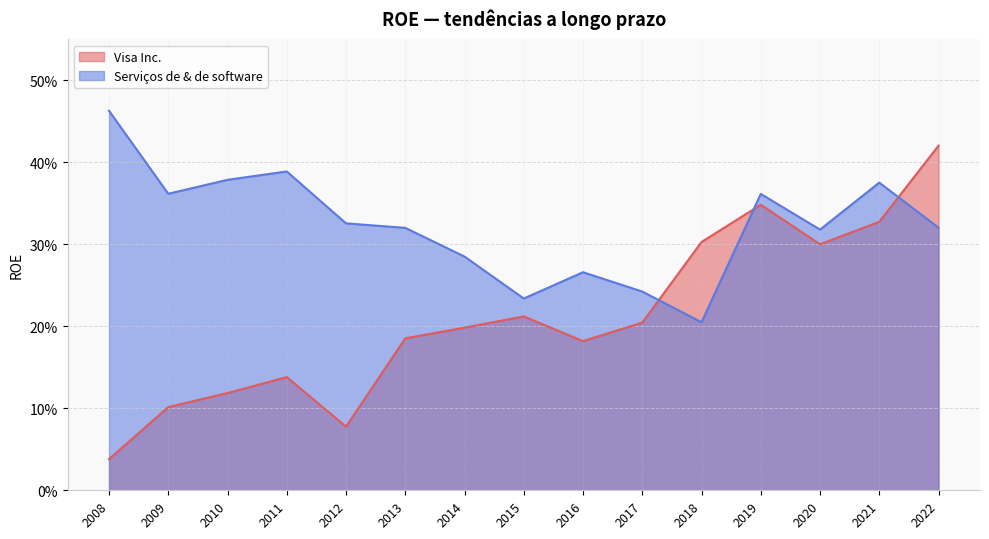

List the series in order of their peak value, lowest first.

Visa Inc., Serviços de & de software